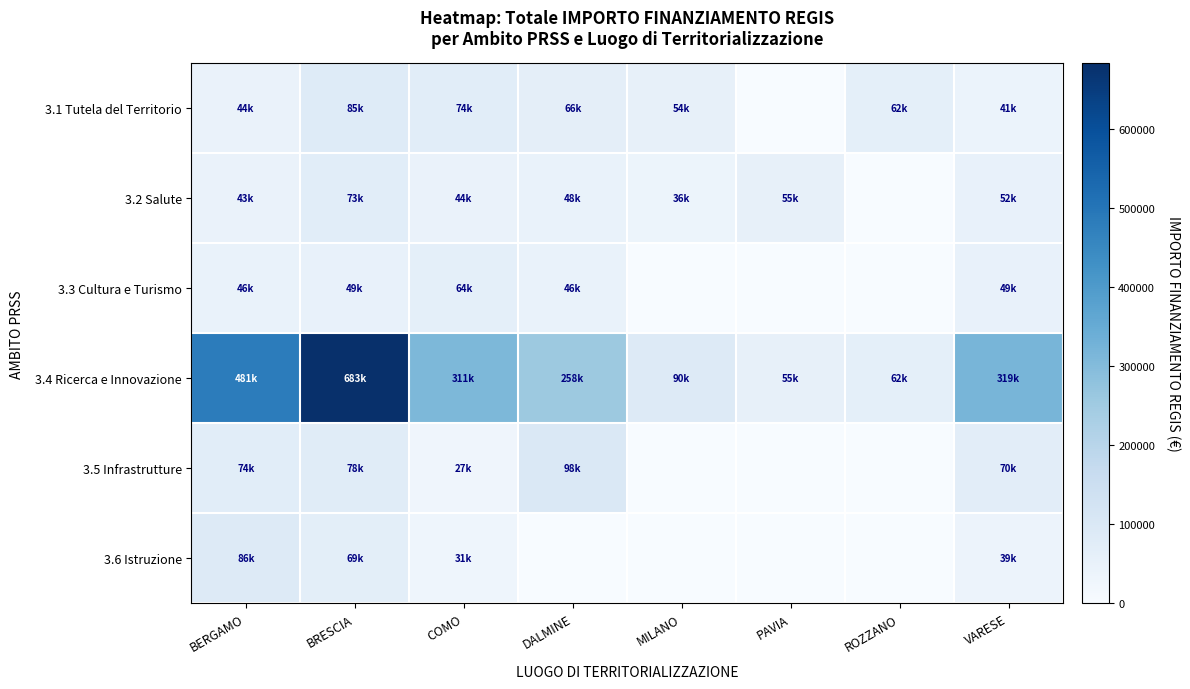

At how many categories does at least one series exceed 105158?

5